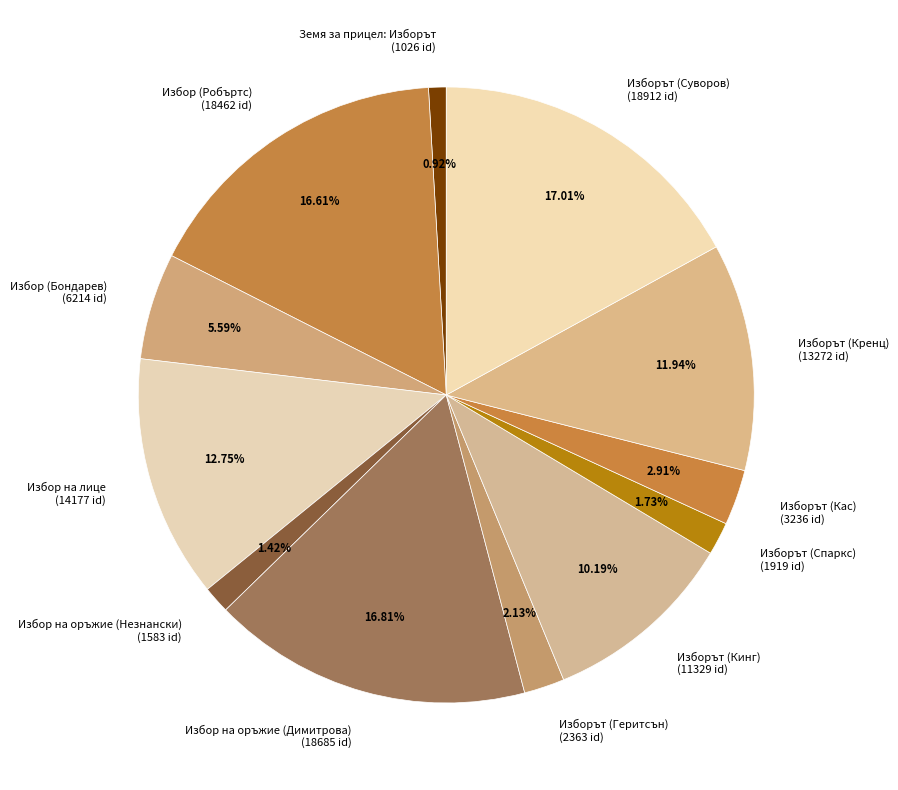

To the nearest percent, what percentage of the pie is Изборът (Суворов)?

17%